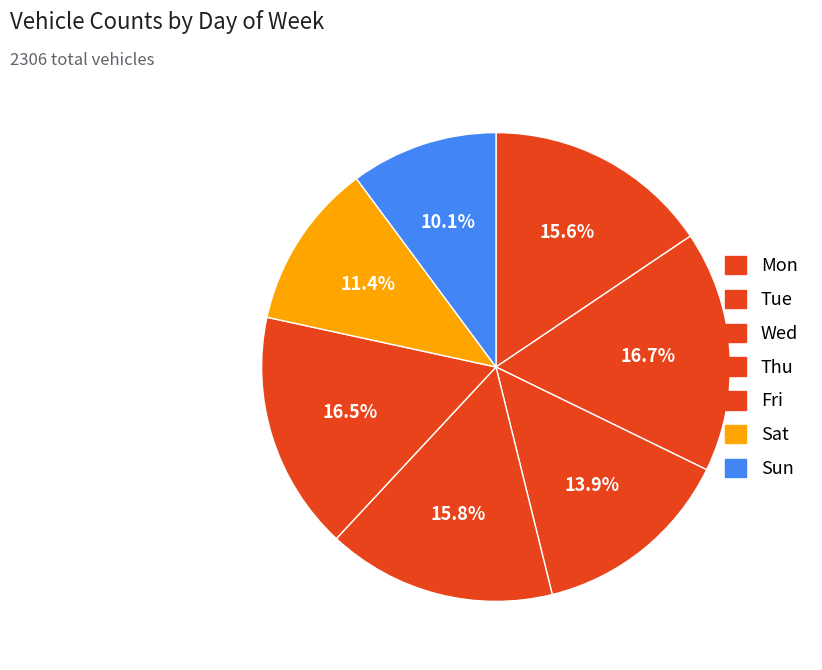

To the nearest percent, what percentage of the pie is Mon?

16%